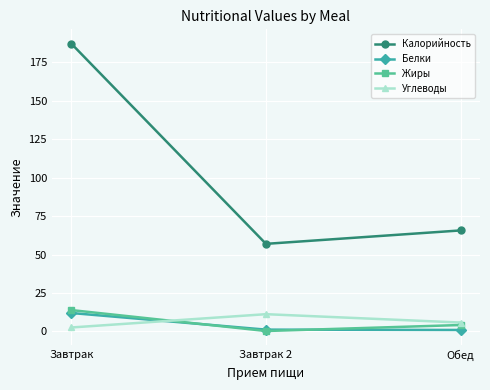

Which series has the widest spread of values?

Калорийность